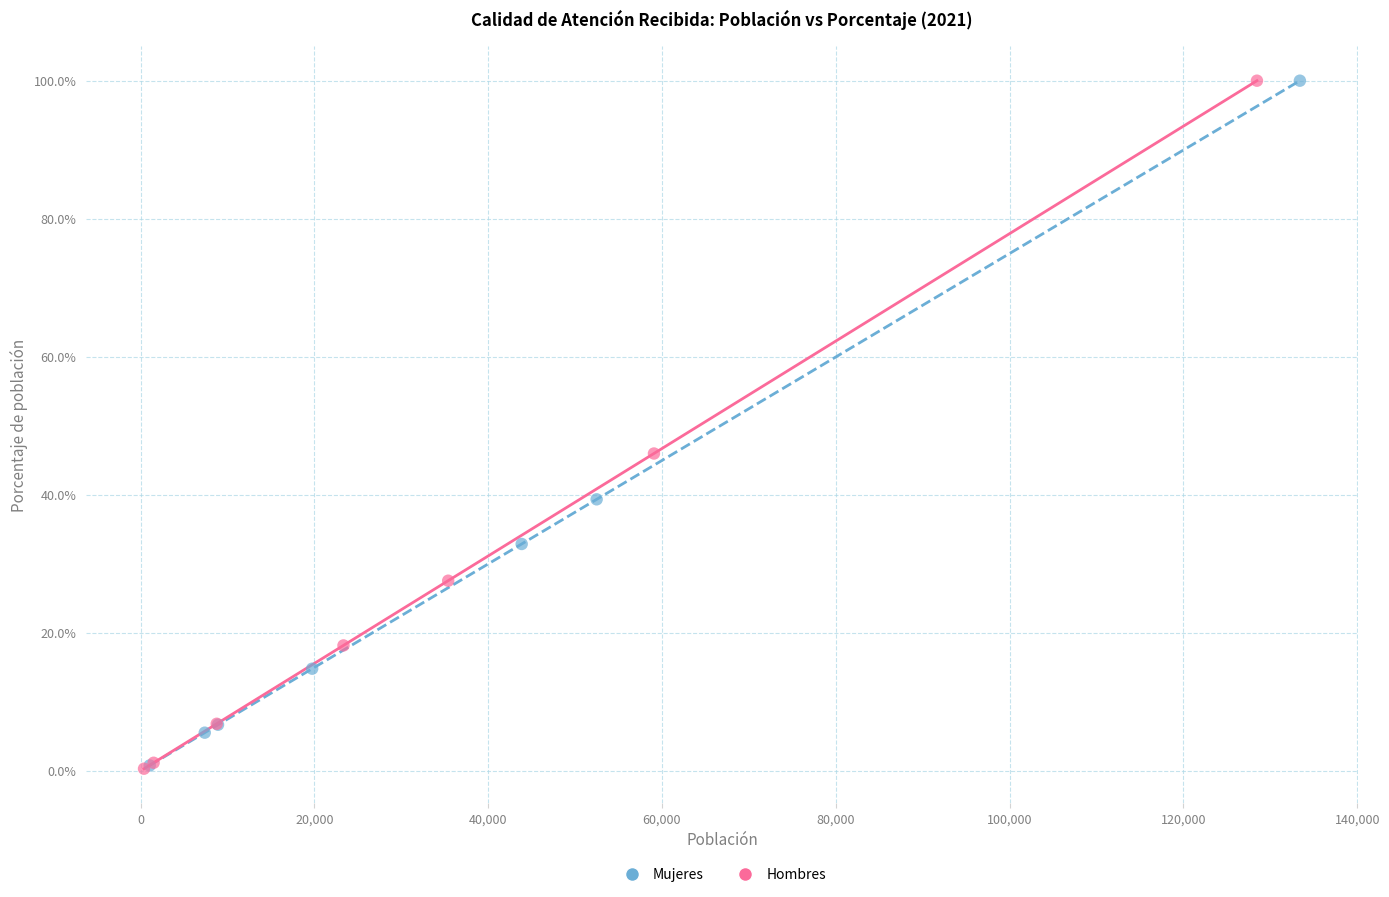

What are all the series names shown in the legend?

Mujeres, Hombres